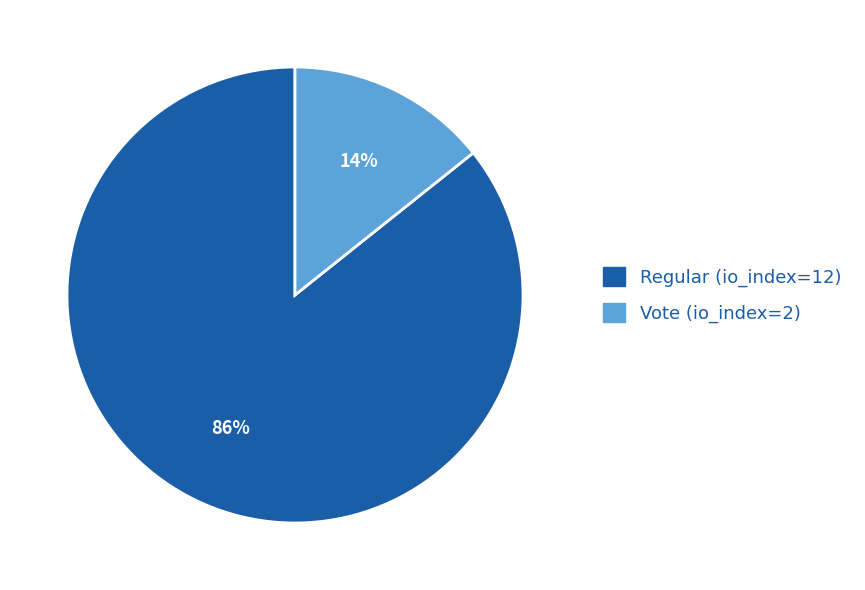

To the nearest percent, what is the combined percentage of Regular (io_index=12) and Vote (io_index=2)?

100%